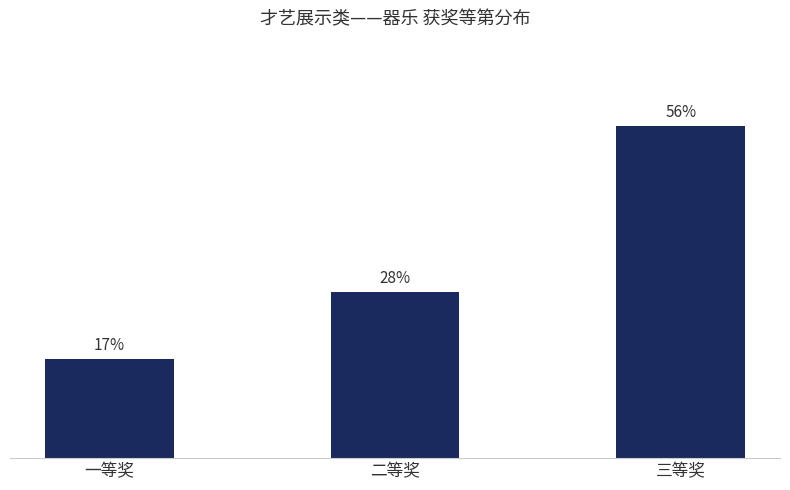

Does the chart contain any negative values?

No